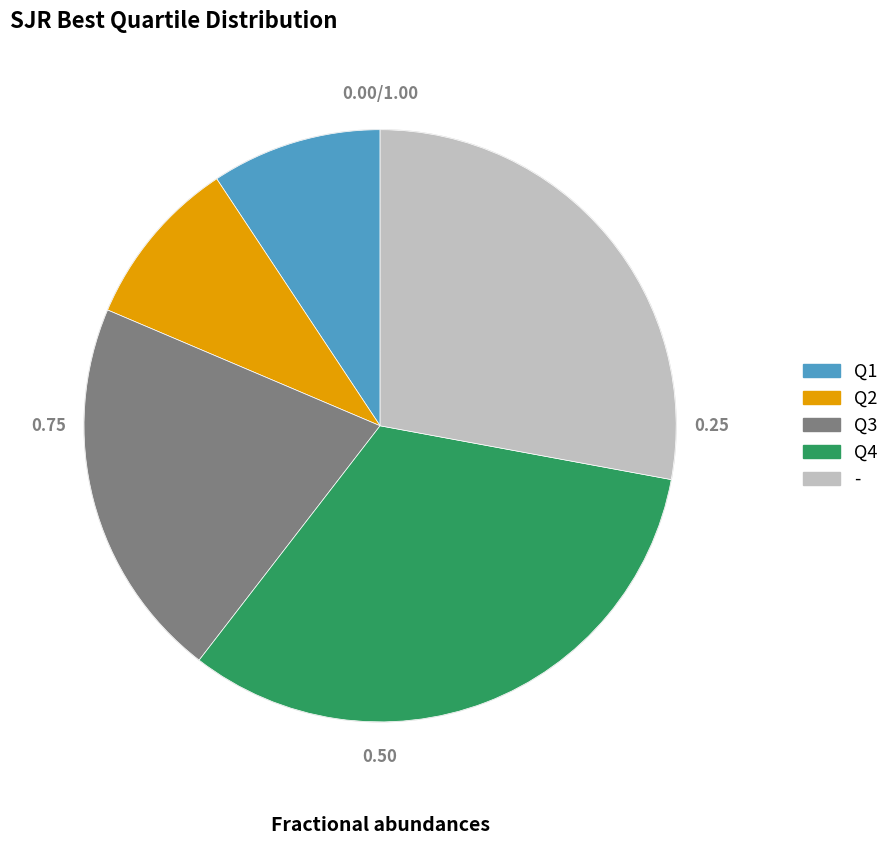

How many segments does this pie chart have?

5